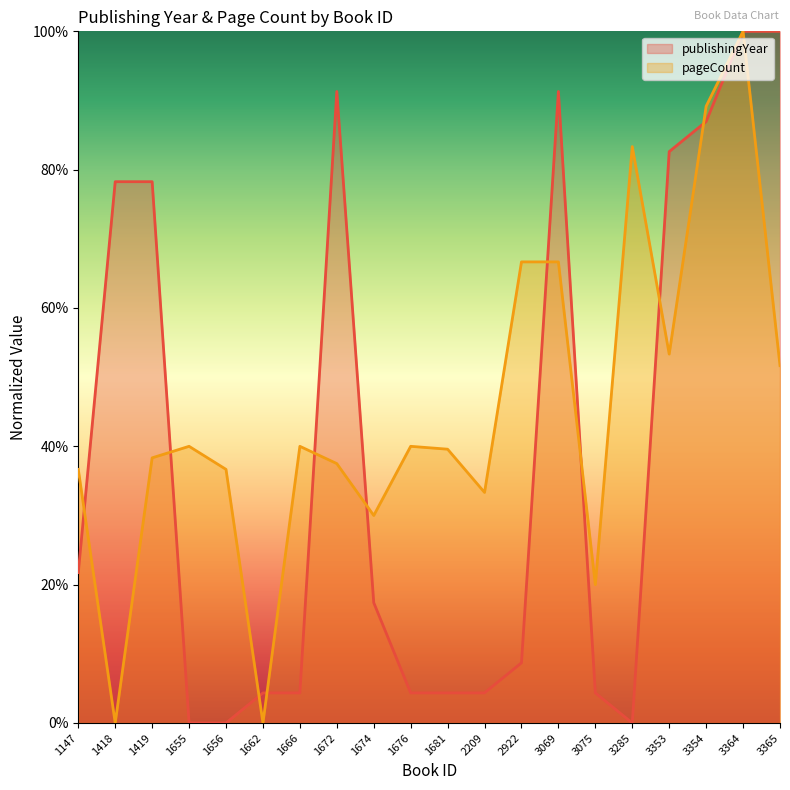

How many data points in pageCount are less than 40?

10